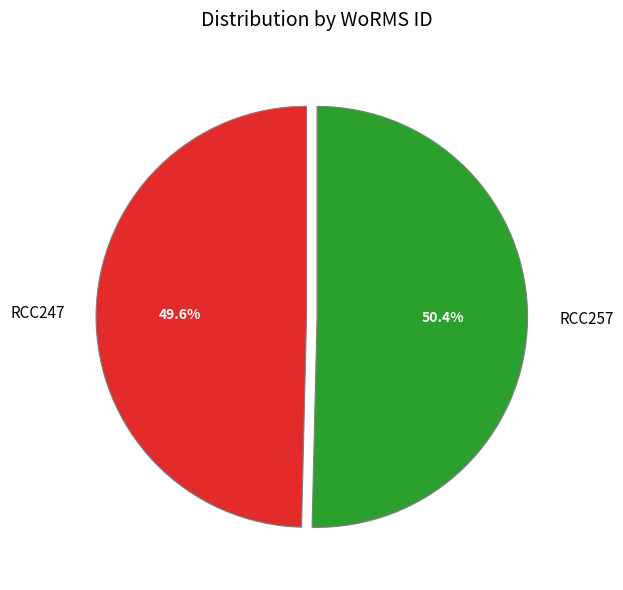

Does RCC257 account for over 50% of the chart?

Yes